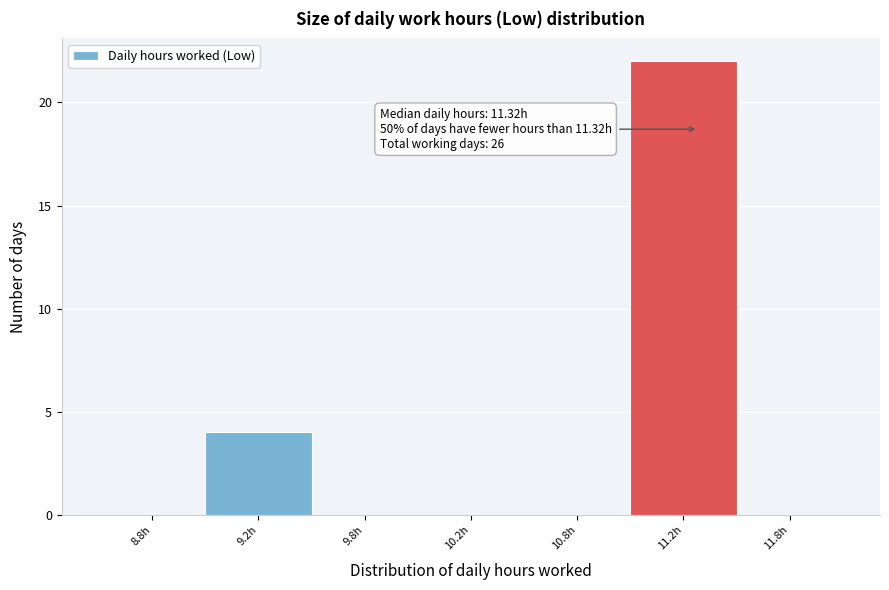

Reading right to left, transcribe all the data shown in this chart.

11.8h=0	11.2h=22	10.8h=0	10.2h=0	9.8h=0	9.2h=4	8.8h=0